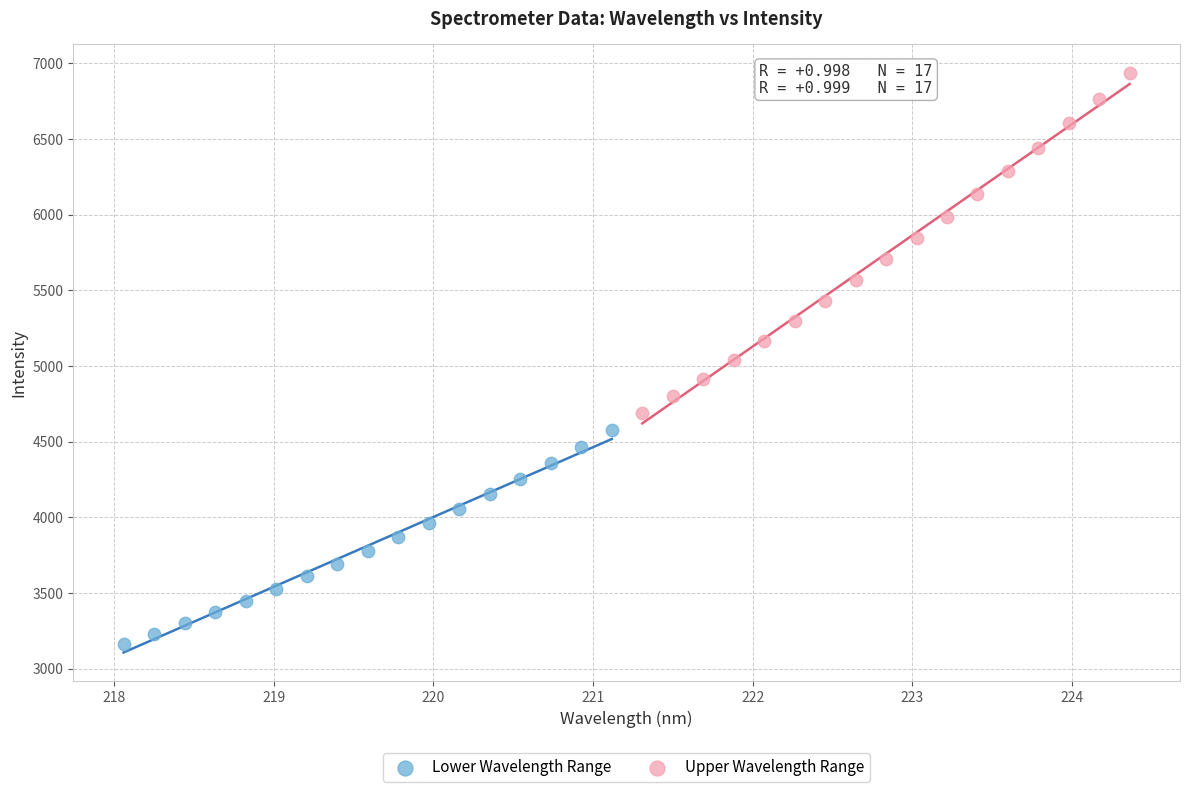

Which series reaches the minimum Y coordinate?

Lower Wavelength Range